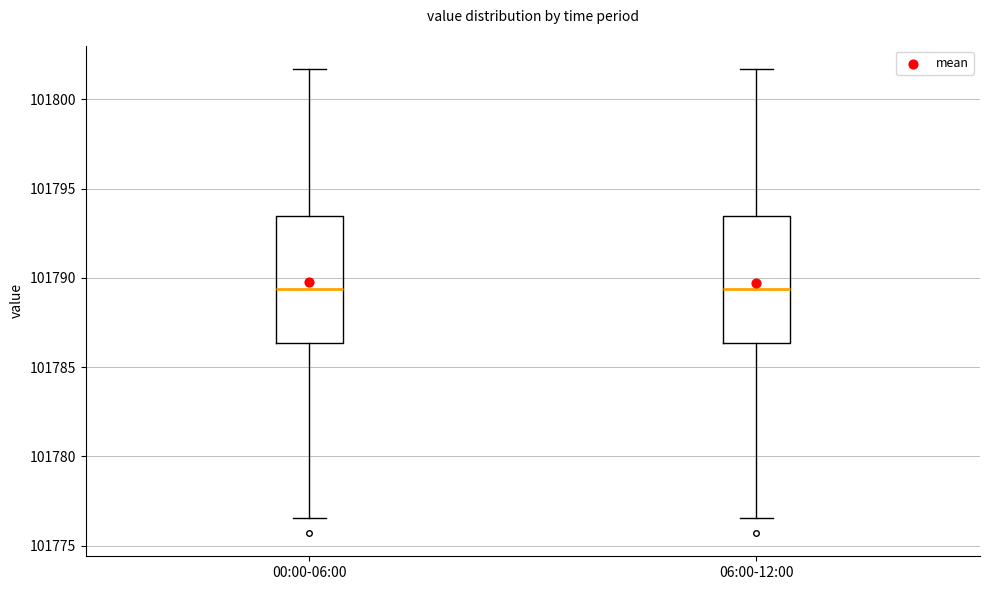

Reading left to right, read every box against the y-axis: the position of its median line, the range the box covers, and the ends of its whiskers. The values are not printed on the chart, so give them approximately, as read against the axis.

00:00-06:00: median 101789.5, box 101786.5 to 101793.5, whiskers 101776.5 to 101801.5
06:00-12:00: median 101789.5, box 101786.5 to 101793.5, whiskers 101776.5 to 101801.5